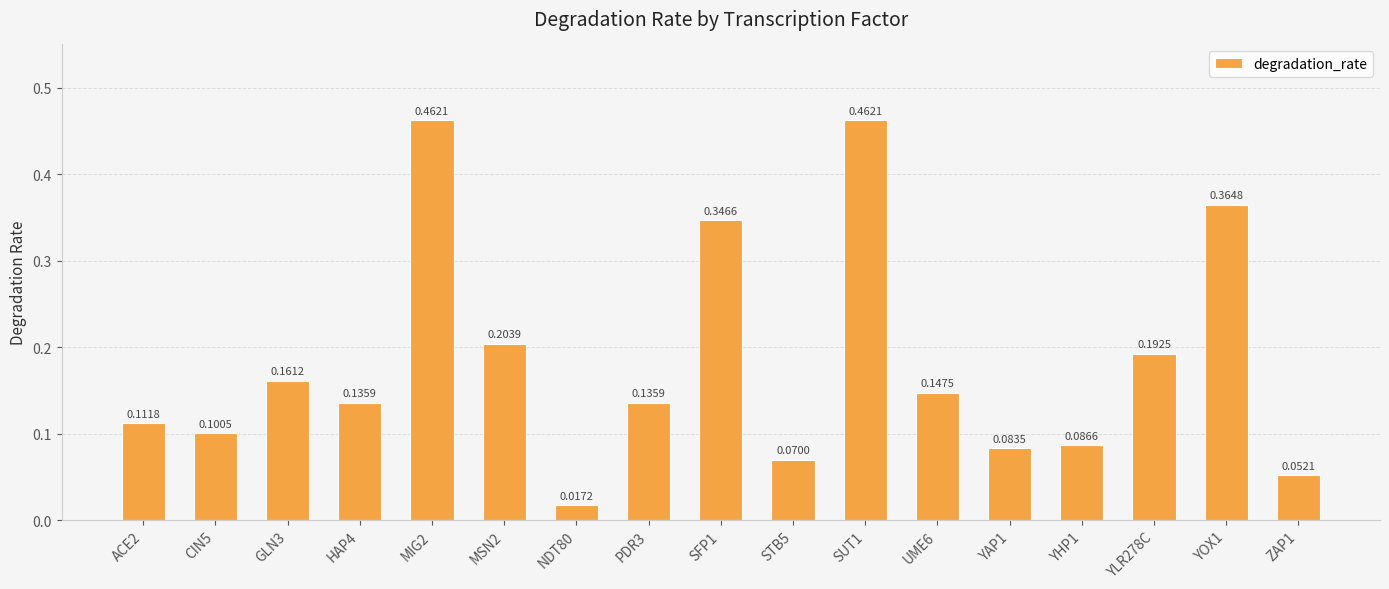

What is the sum of all values?

3.1